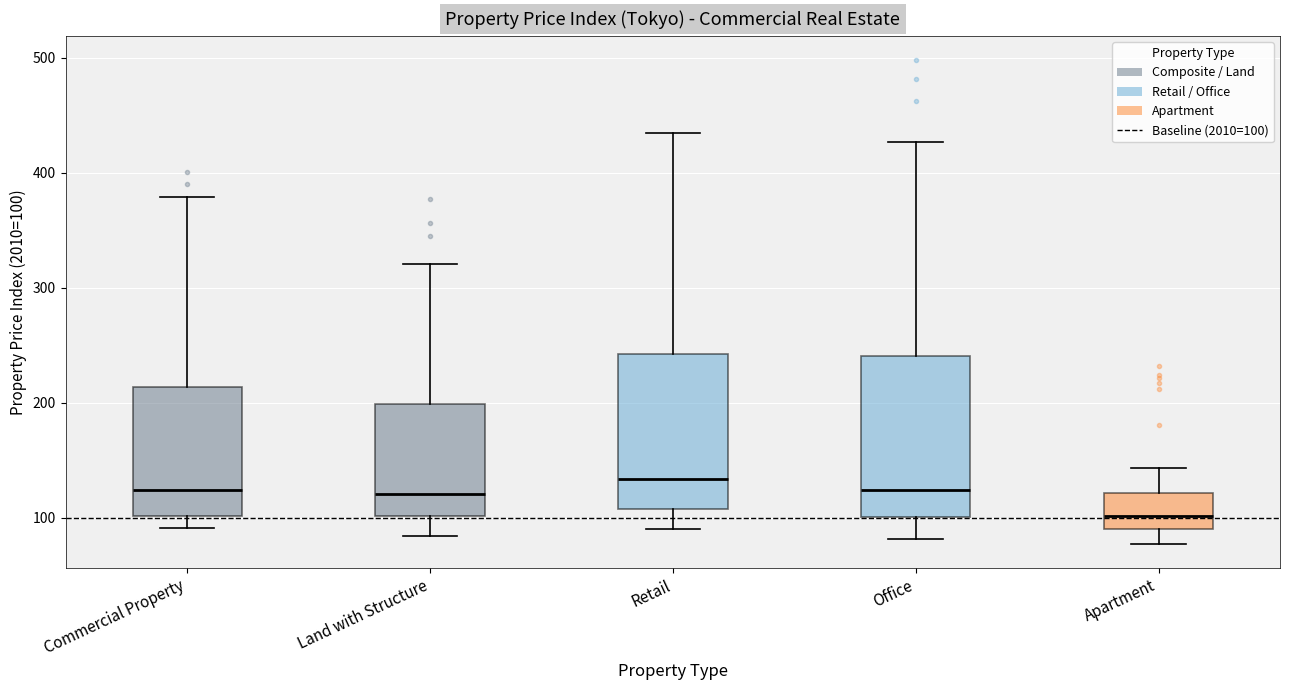

Reading left to right, read every box against the y-axis: the position of its median line, the range the box covers, and the ends of its whiskers. The values are not printed on the chart, so give them approximately, as read against the axis.

Commercial Property: median 120, box 100 to 210, whiskers 90 to 380
Land with Structure: median 120, box 100 to 200, whiskers 80 to 320
Retail: median 130, box 110 to 240, whiskers 90 to 430
Office: median 120, box 100 to 240, whiskers 80 to 430
Apartment: median 100, box 90 to 120, whiskers 80 to 140